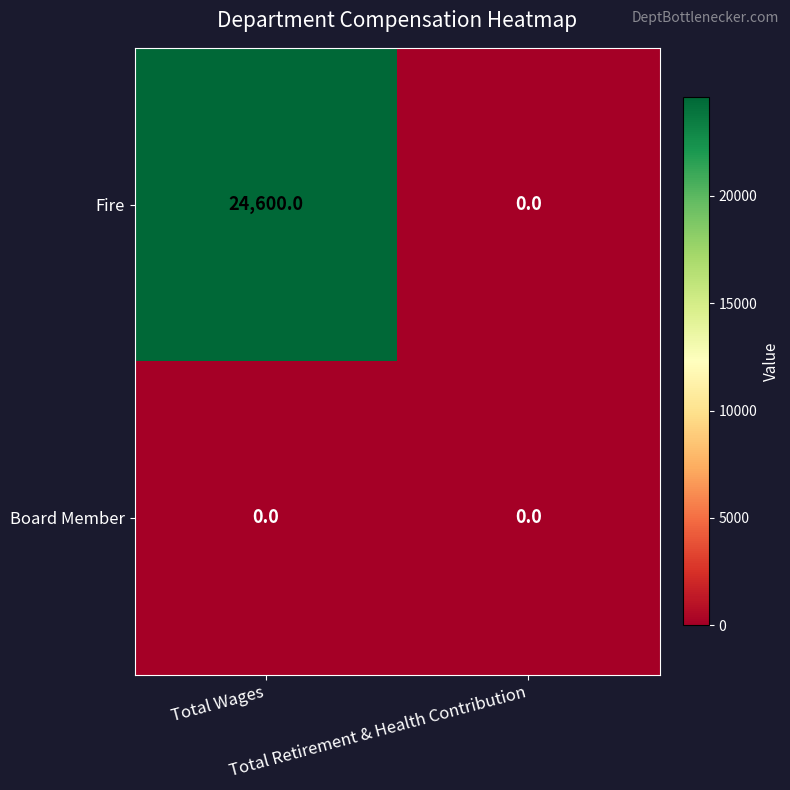

Rank the series by their maximum value, from highest to lowest.

Fire, Board Member